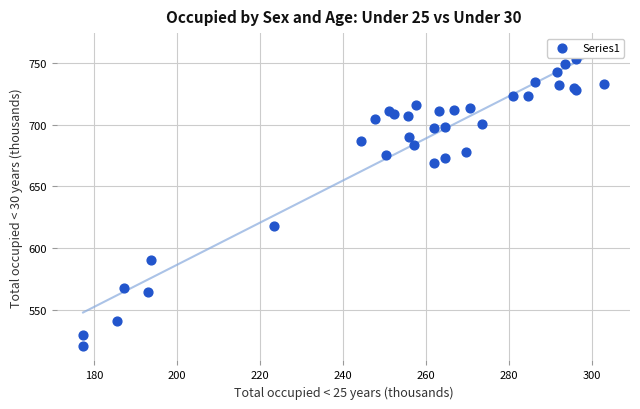

What Y value in the scatter plot is closest to 637?

617.8